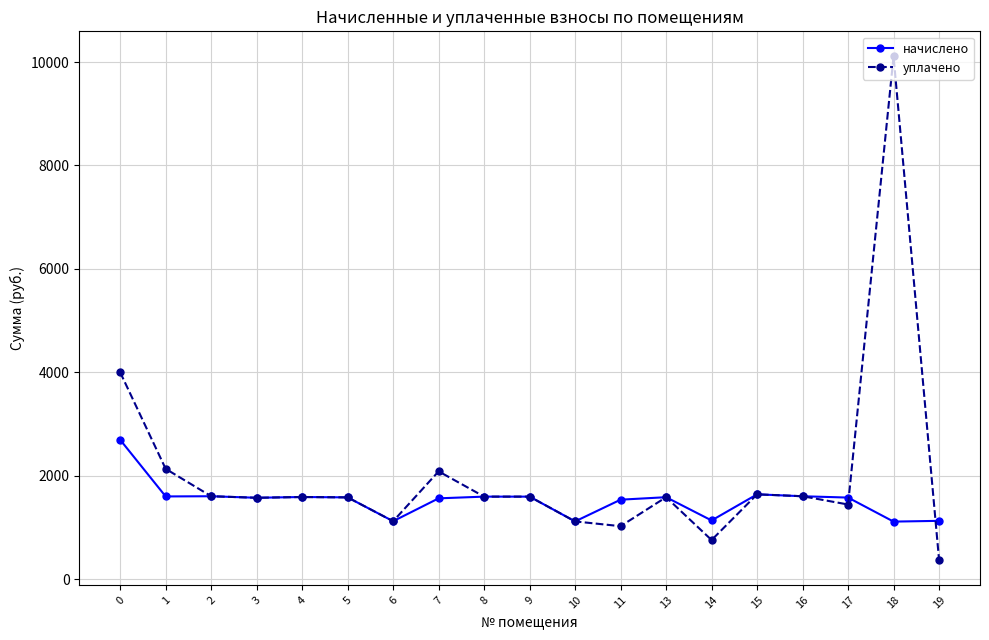

What value does the уплачено series have at 15?

1640.7